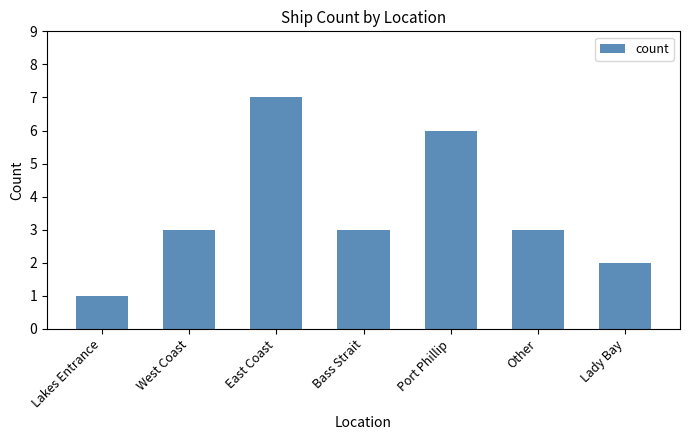

What is the value of the 3rd bar from the left?

7